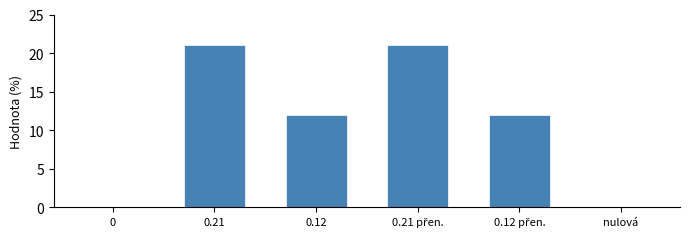

Is it true that the value at nulová is 8?

False